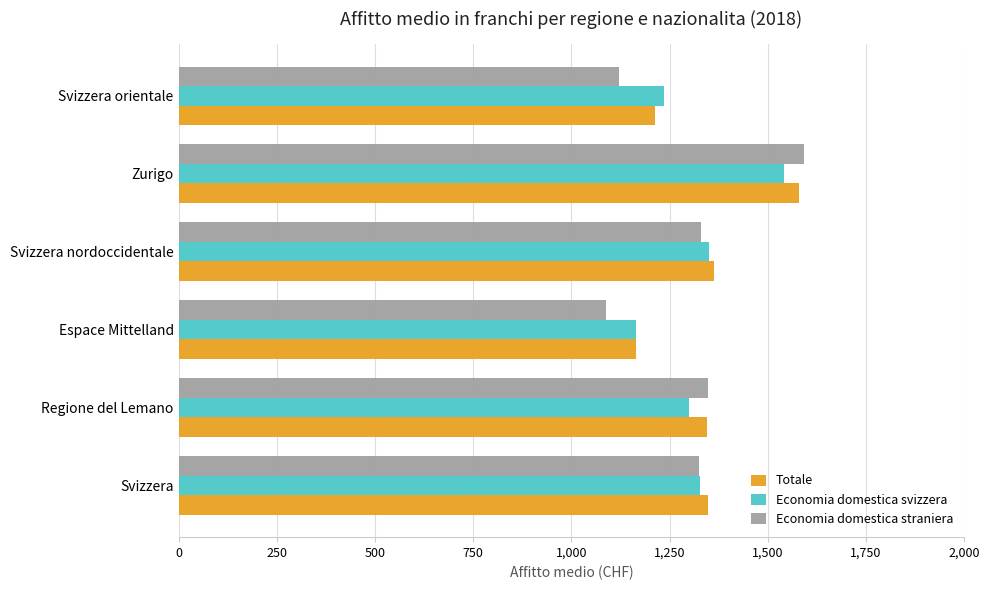

At which category is the sum across all series the highest?

Zurigo